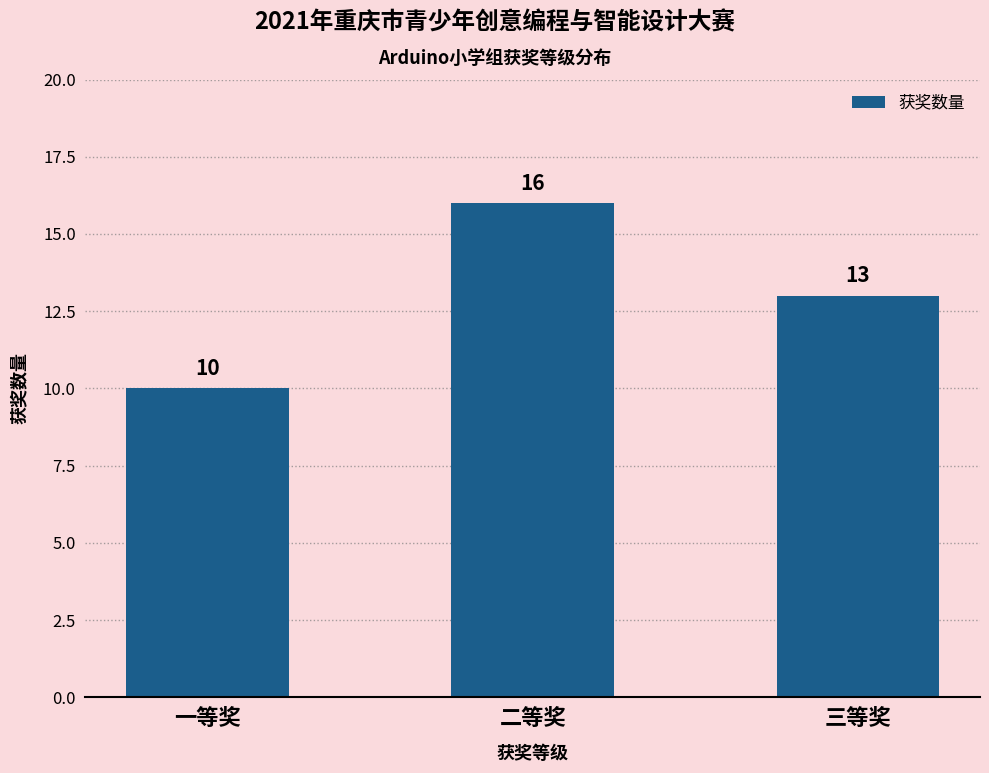

What is the smallest value displayed?

10